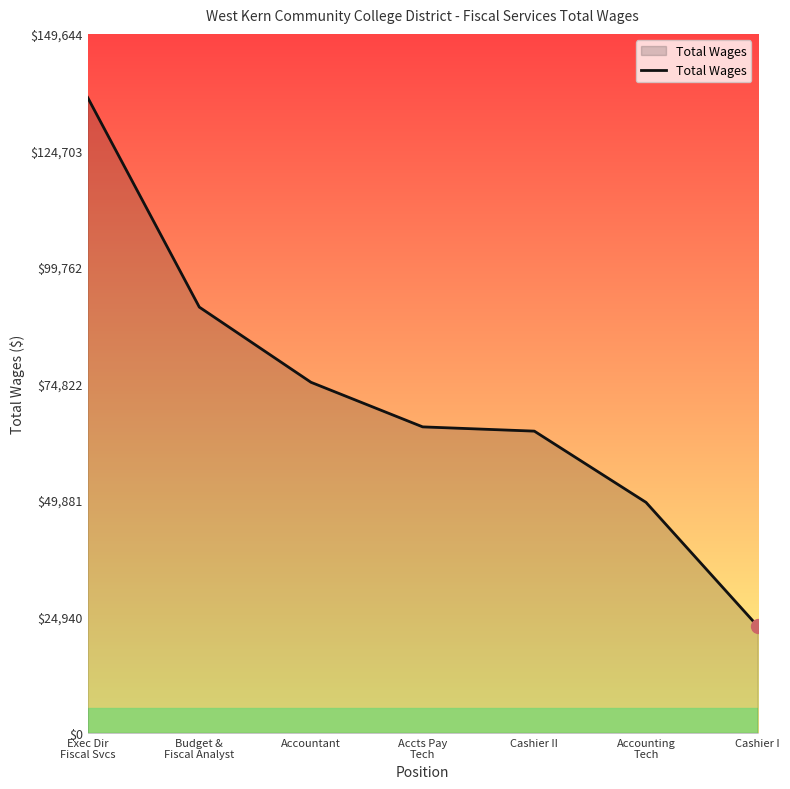

Reading left to right, transcribe all the data shown in this chart.

Exec Dir
Fiscal Svcs=136040	Budget &
Fiscal Analyst=91161	Accountant=75066	Accts Pay
Tech=65525	Cashier II=64613	Accounting
Tech=49365	Cashier I=22865